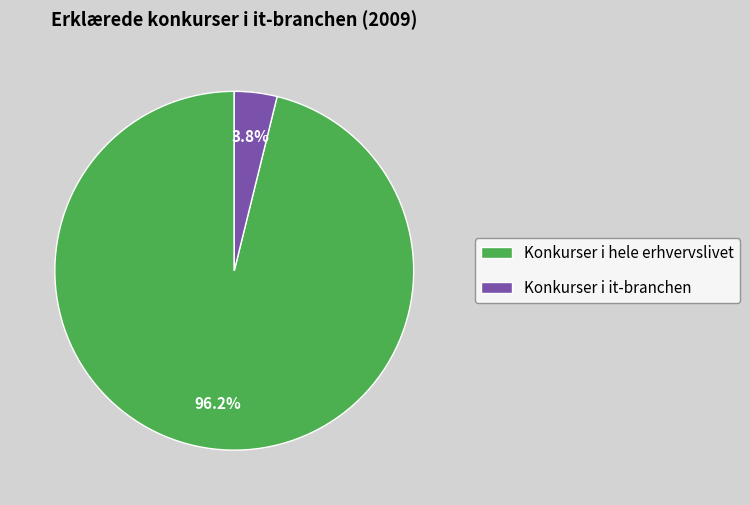

How many slices are in this pie chart?

2